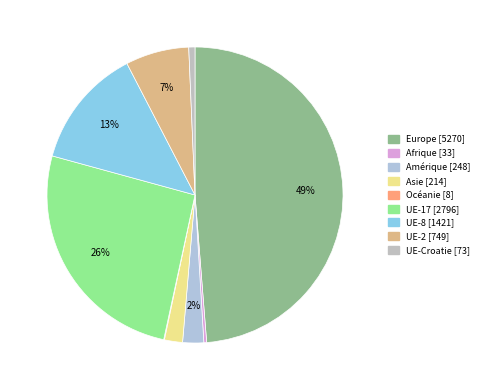

To the nearest percent, what portion does UE-17 represent?

26%